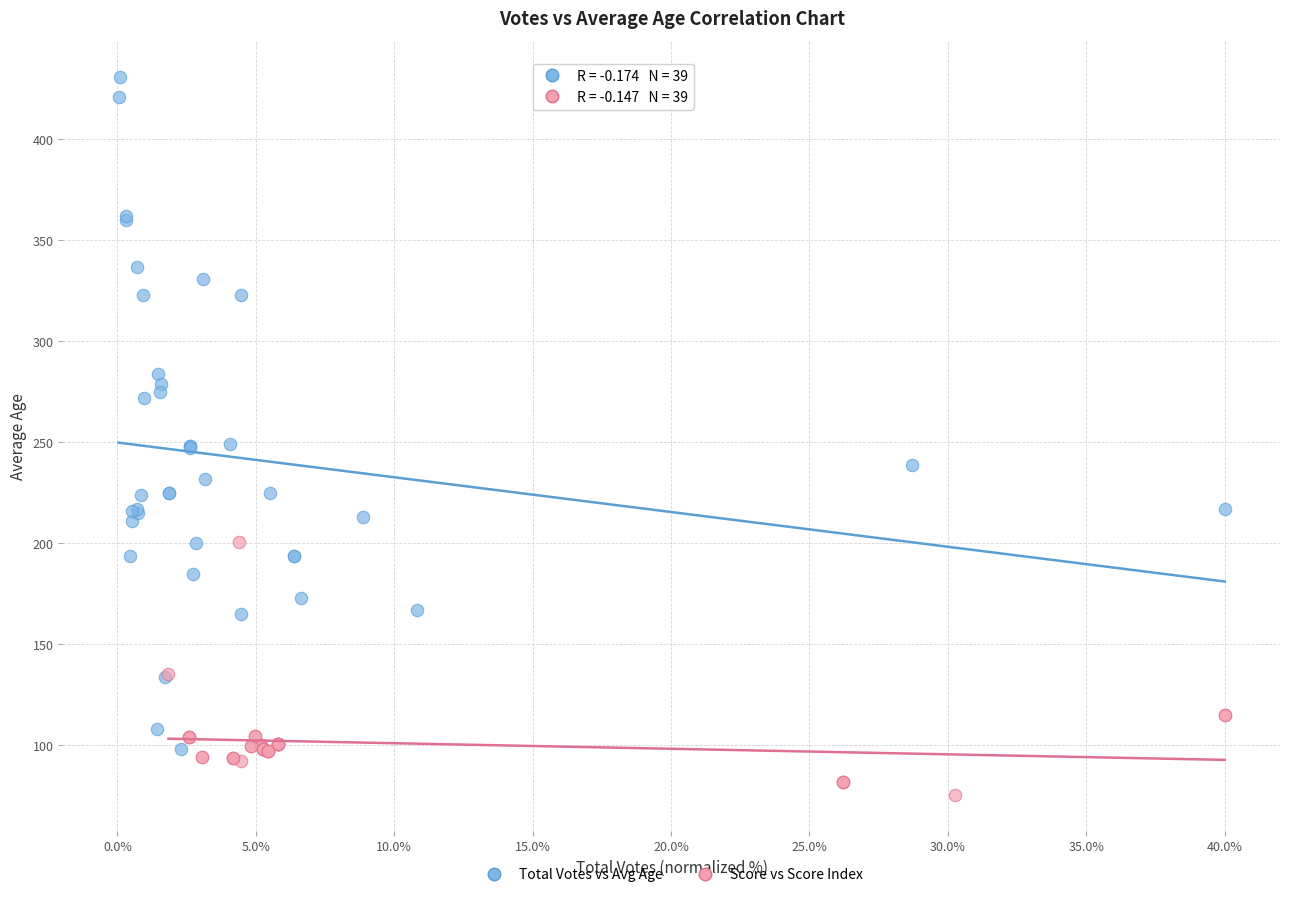

Which series reaches the maximum Y coordinate?

Total Votes vs Avg Age